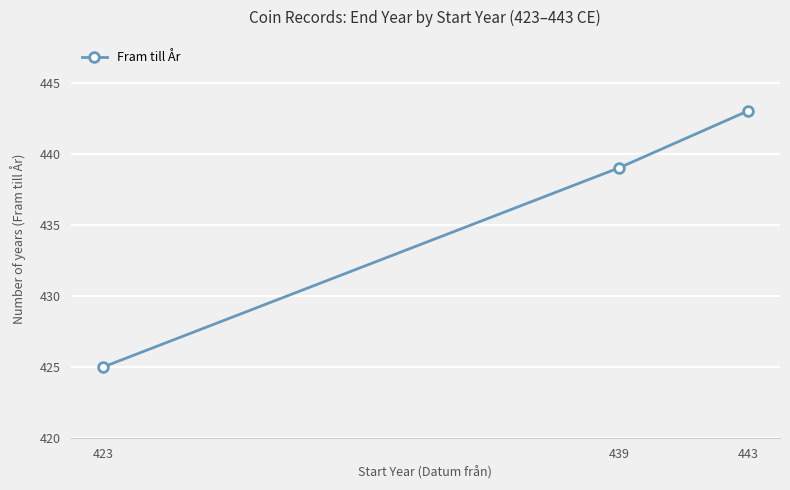

At which category does the chart reach its peak across all series?

443